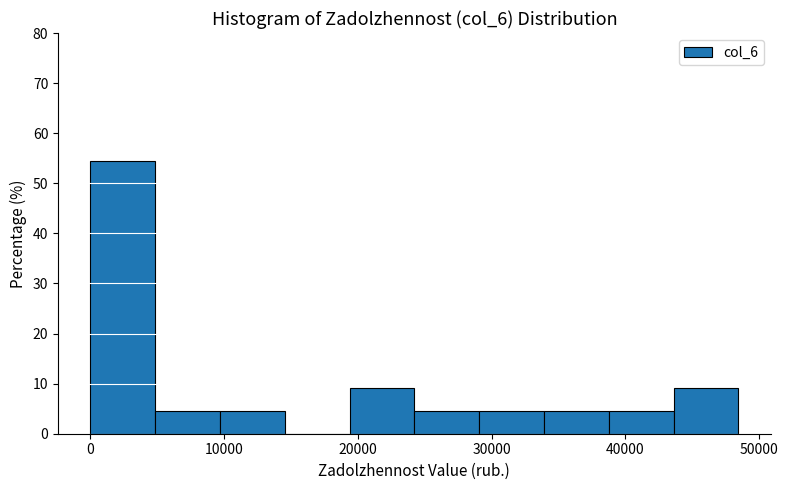

Reading left to right, transcribe this chart: for each bar, give the range it covers on the x-axis and its height. Neither the bar edges nor the heights are printed on the chart, so give them approximately, as read against the axes.

0 to 5000: 55
5000 to 10000: 5
10000 to 15000: 5
15000 to 19000: 0
19000 to 24000: 9
24000 to 29000: 5
29000 to 34000: 5
34000 to 39000: 5
39000 to 44000: 5
44000 to 48000: 9